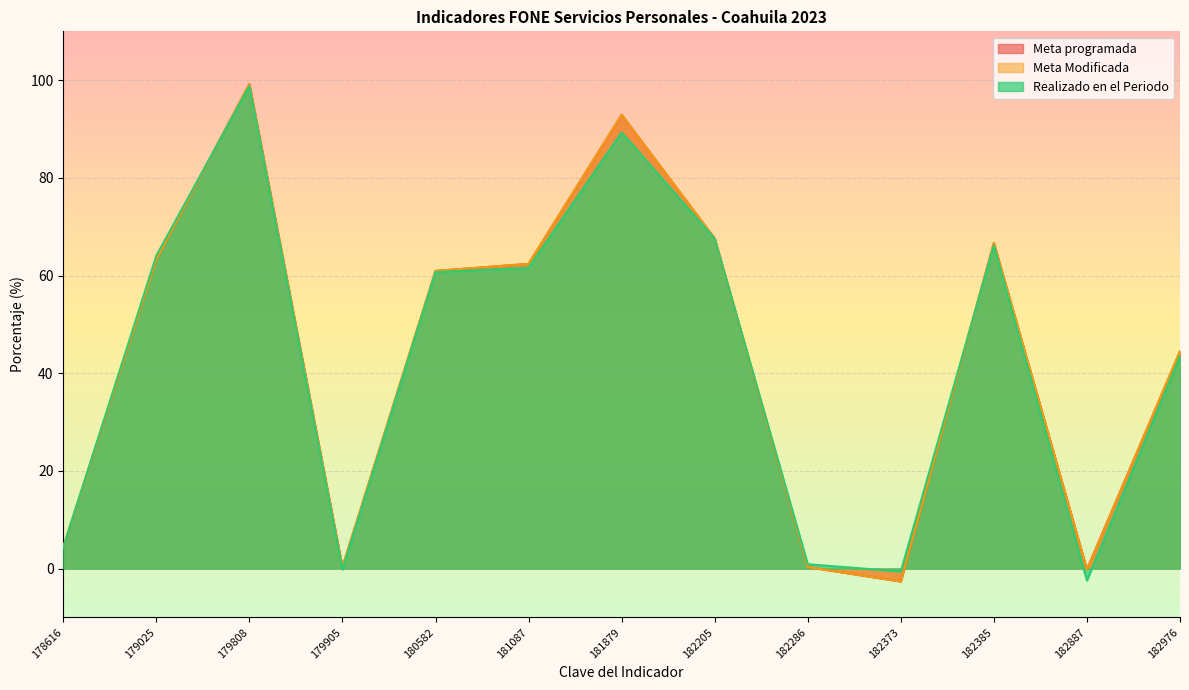

What is the greatest value displayed?

99.2